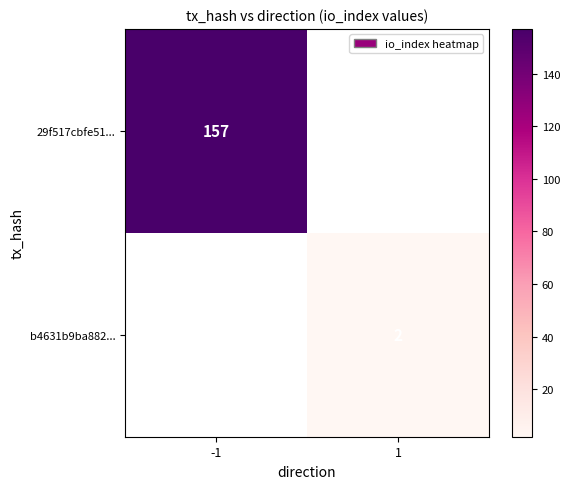

True or false: 29f517cbfe51... has a value of 157 at -1.

True